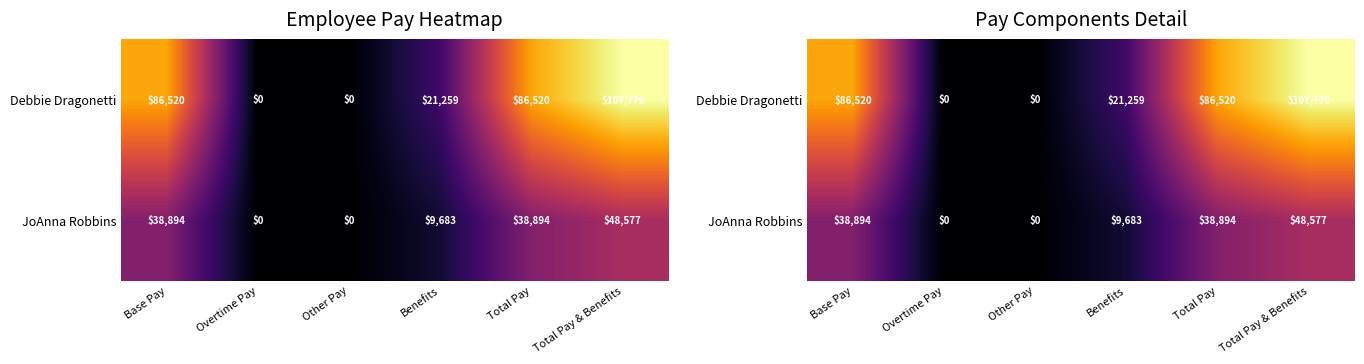

Rank the series at Total Pay from lowest to highest value.

JoAnna Robbins, Debbie Dragonetti